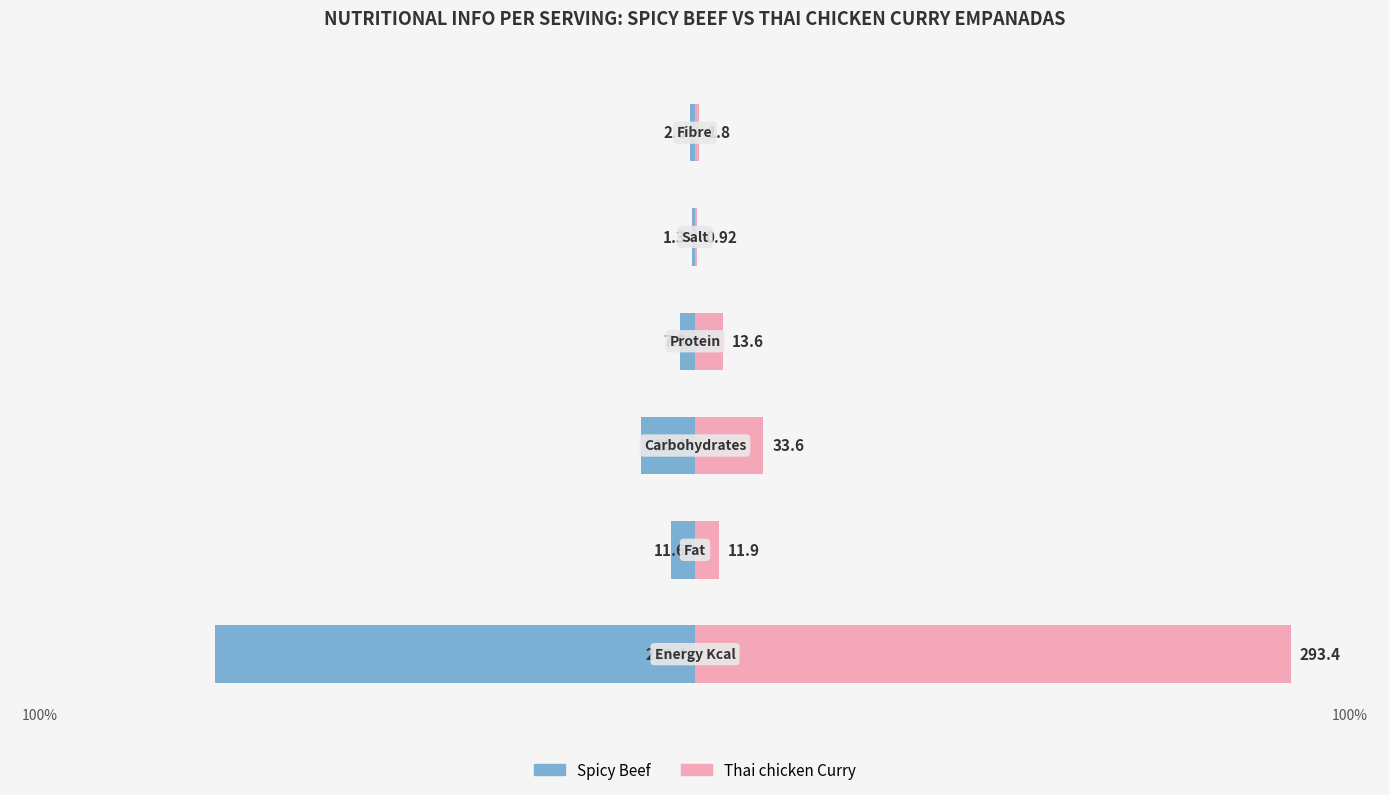

Which series has the widest spread of values?

Thai chicken Curry